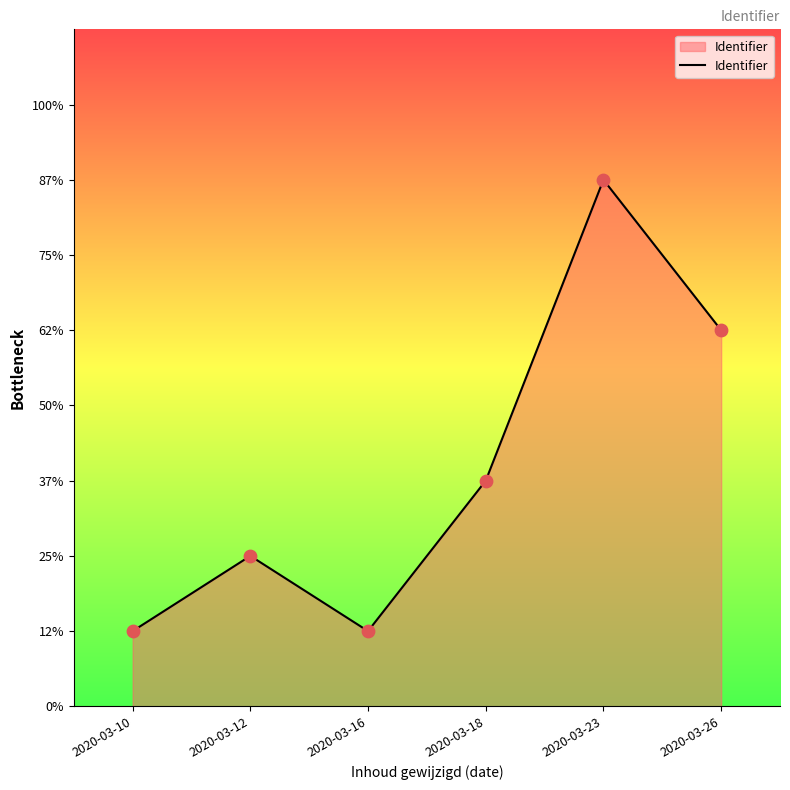

Is this an area chart (filled region under the line)?

Yes